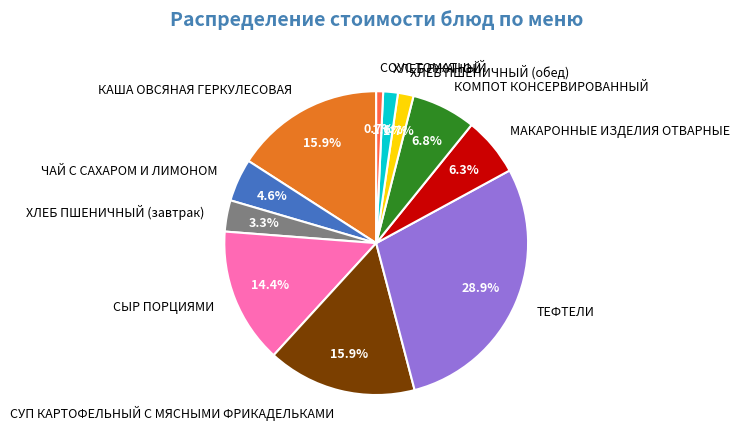

Which category has the biggest portion of the pie?

ТЕФТЕЛИ